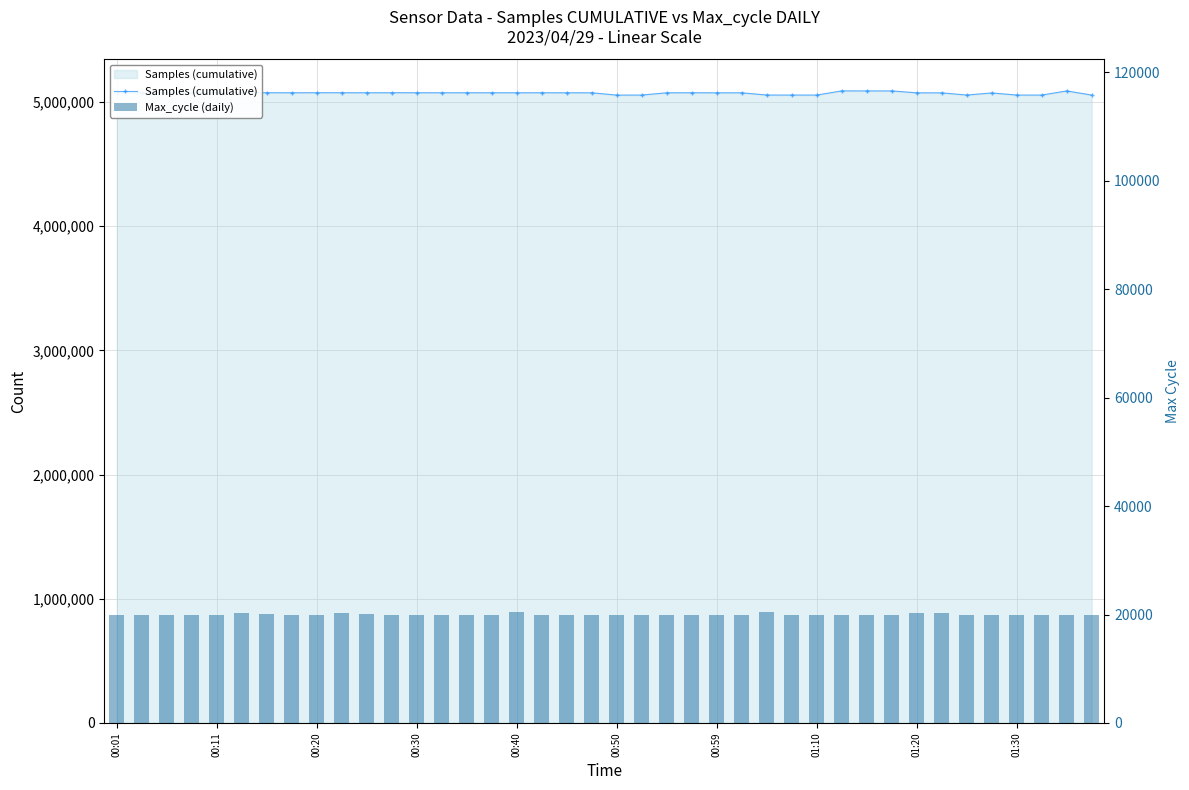

What is the value of the Max_cycle (daily) bar at the 7th from the left?

20021